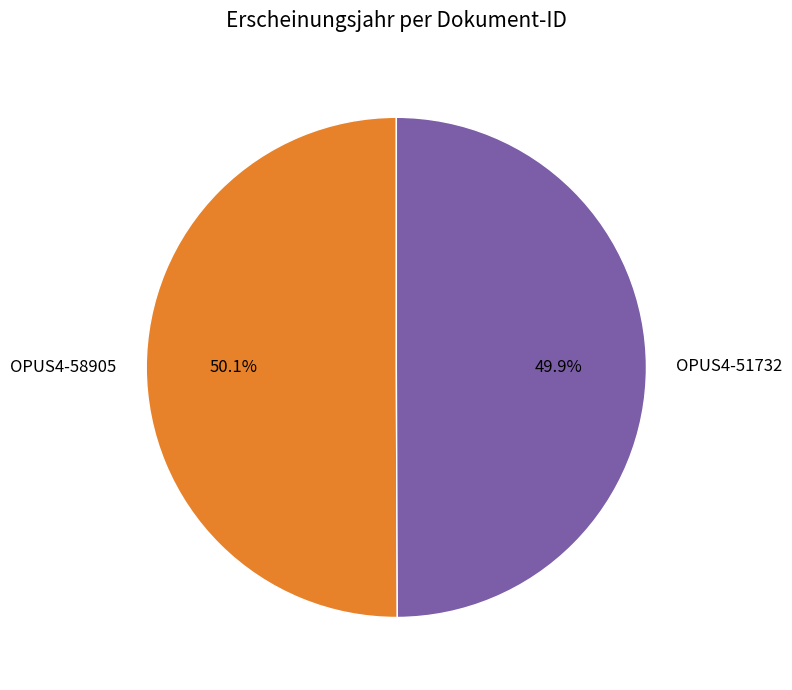

Is it true that OPUS4-58905 is 50% of the pie?

True